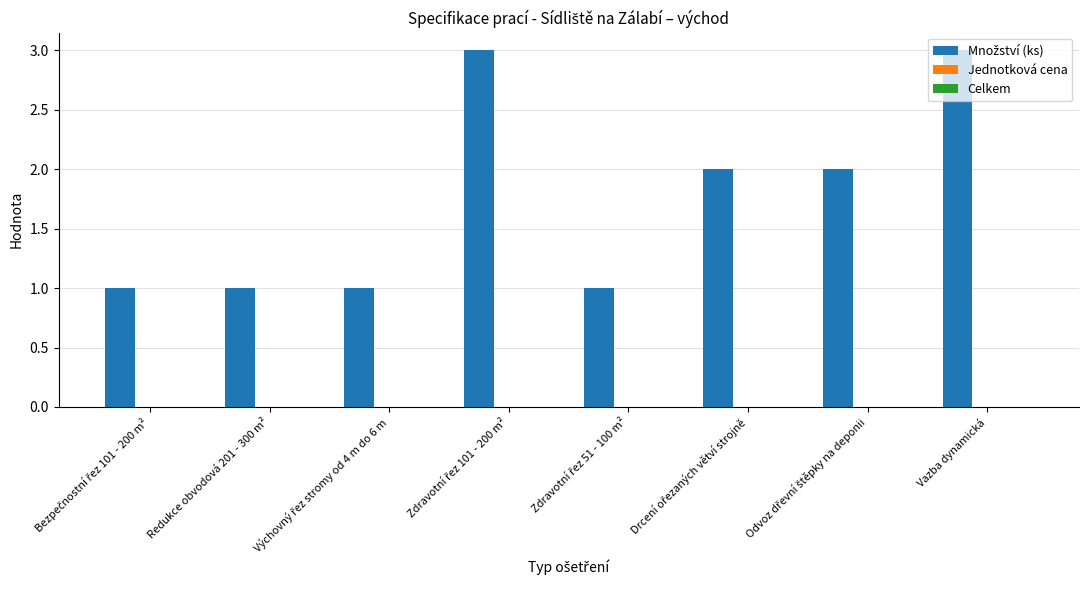

Count the number of data series in this chart.

1